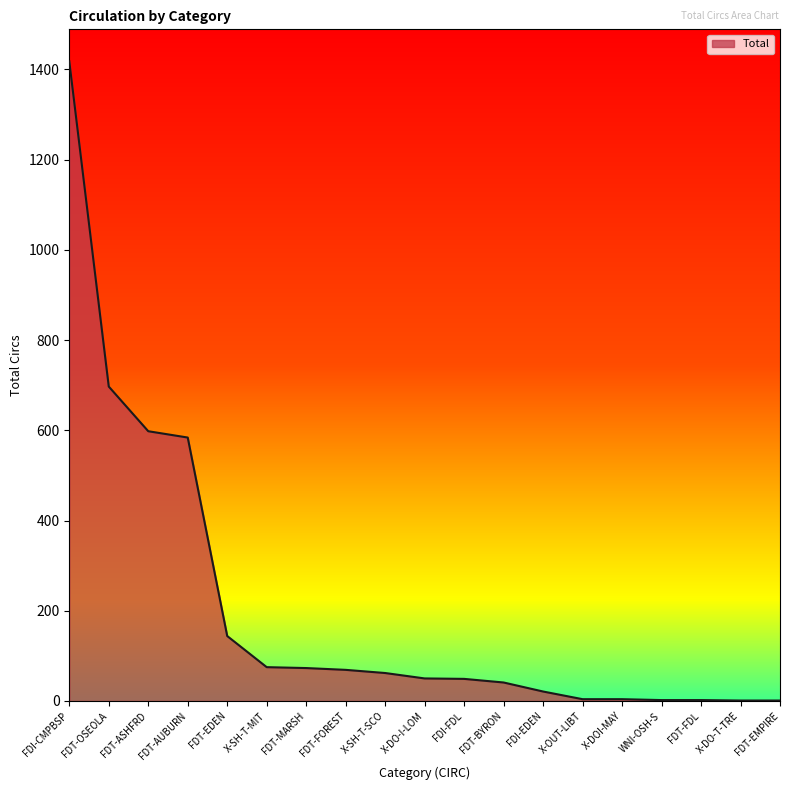

What is the sum of the values at FDT-EMPIRE and FDT-AUBURN?

585